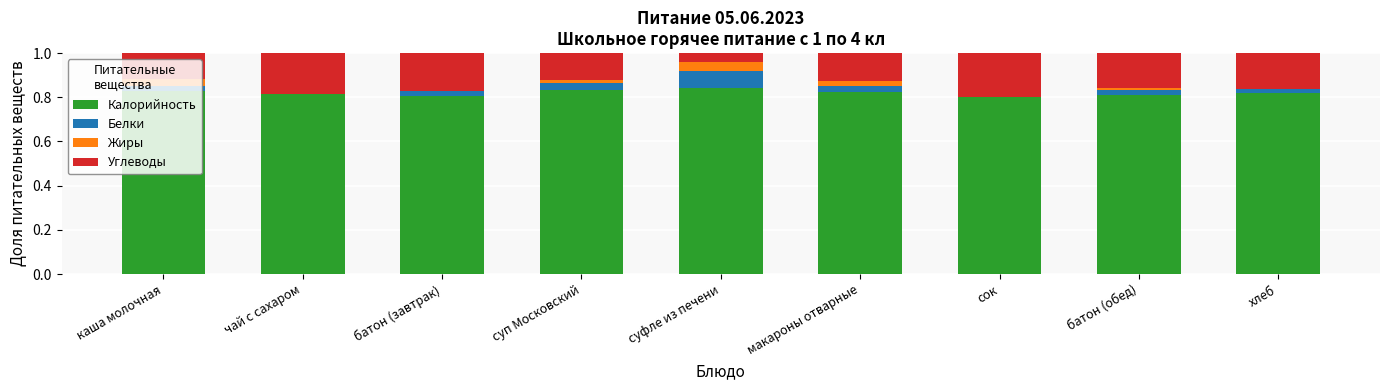

Is it true that Калорийность equals 1.1 at батон (завтрак)?

False